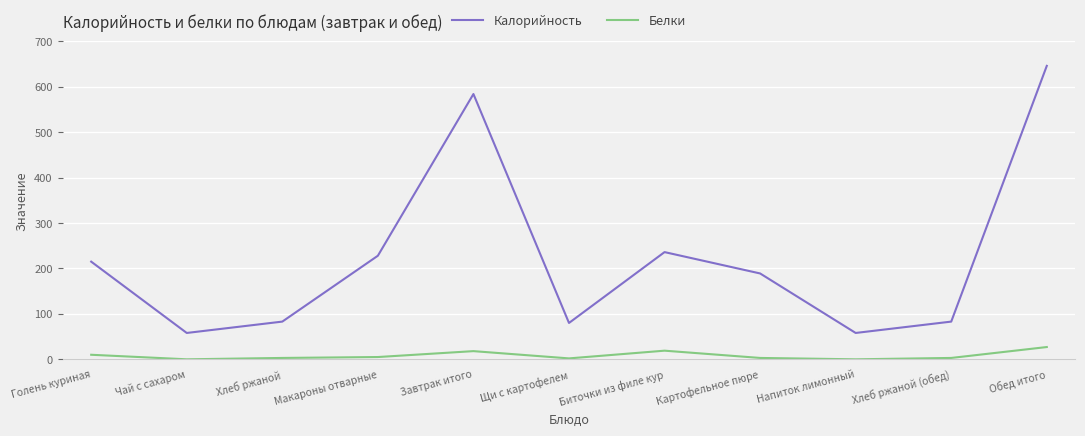

Is this an area chart (filled region under the line)?

No